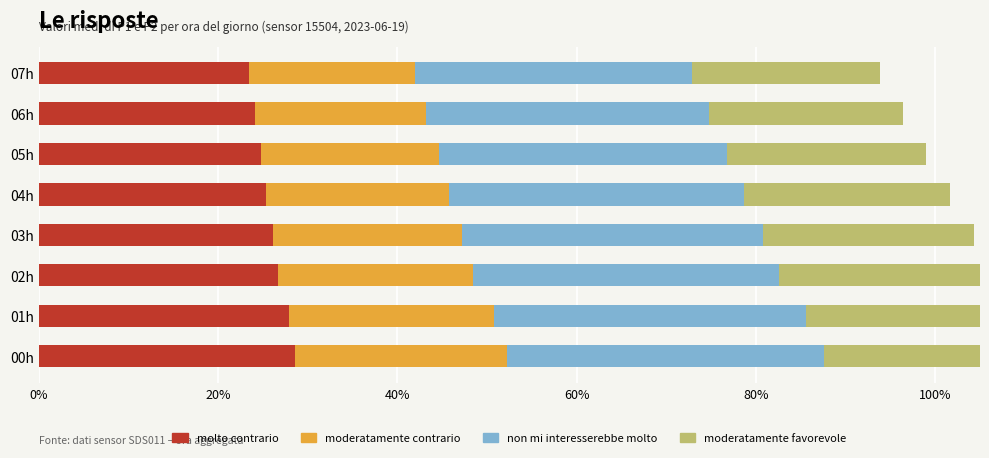

What is the smallest value displayed?

18.5